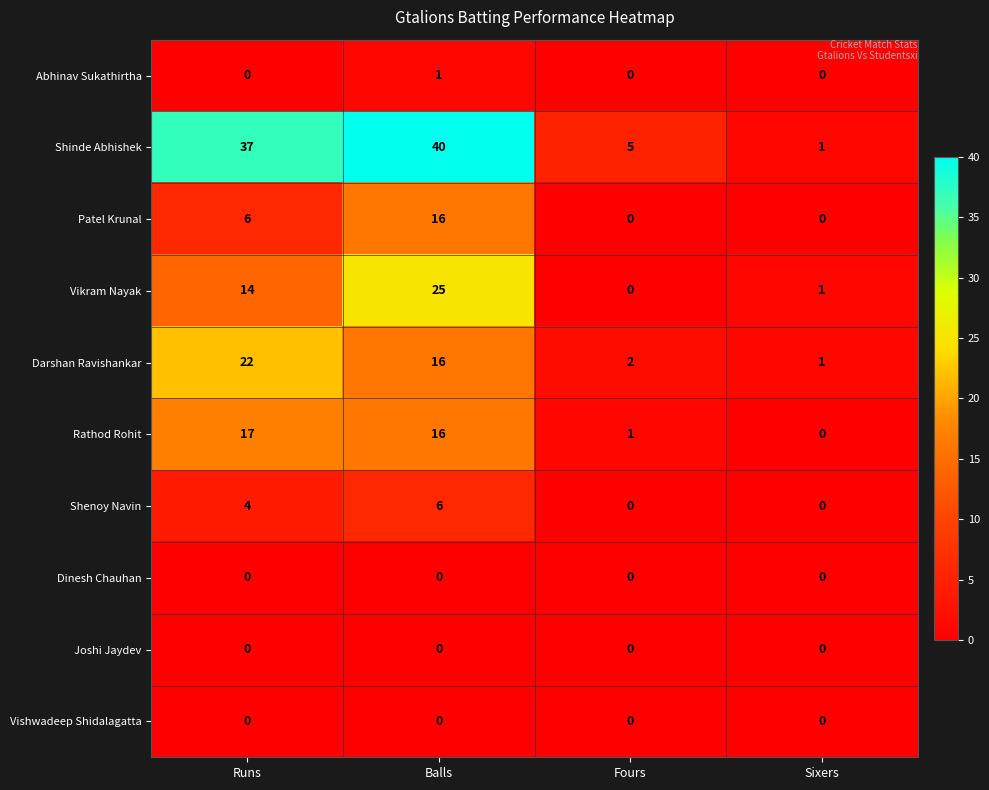

The Shinde Abhishek series shows 1 at Sixers. True or false?

True